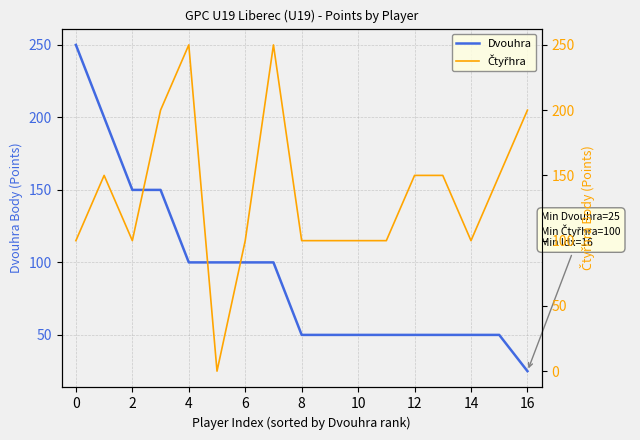

In Čtyřhra, how many points are lower than both neighbors (excluding endpoints)?

3